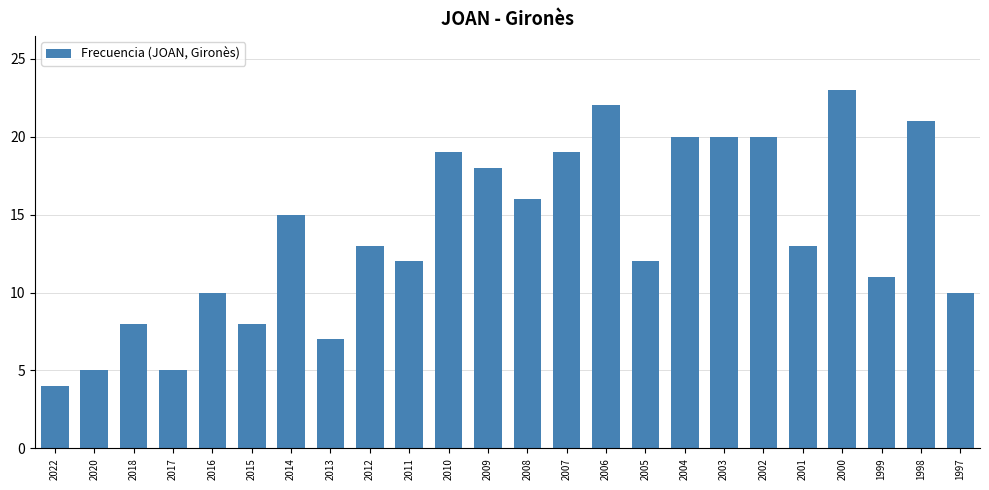

How many data points does each series have?

24